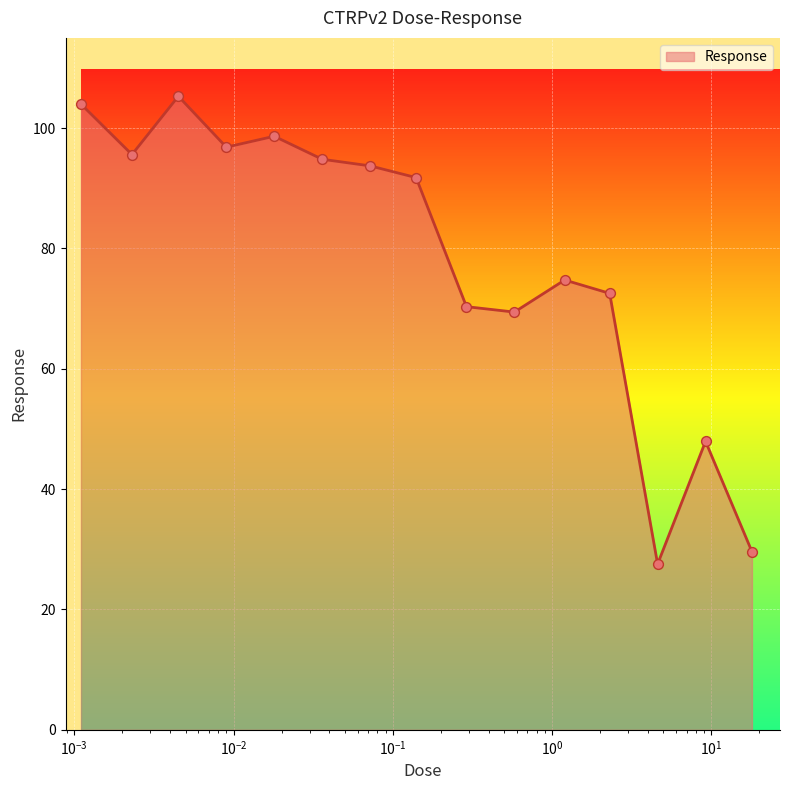

What is the greatest value displayed?

105.3